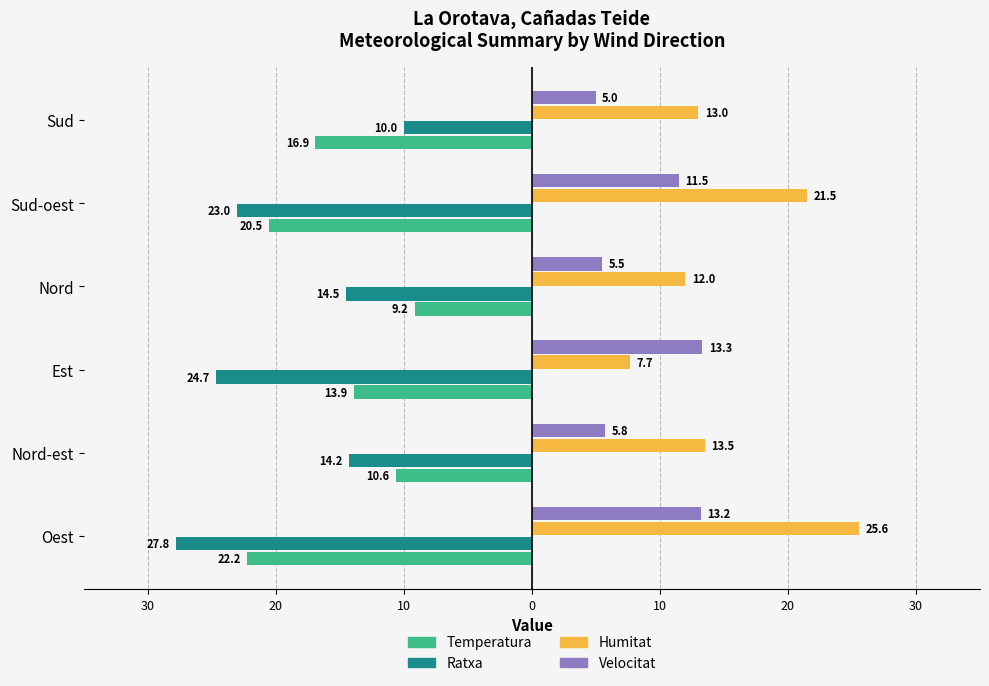

Reading right to left, list all the values displayed in this chart.

Temperatura: -16.9	-20.5	-9.2	-13.9	-10.6	-22.2
Ratxa: -10.0	-23.0	-14.5	-24.7	-14.2	-27.8
Humitat: 13.0	21.5	12.0	7.7	13.5	25.6
Velocitat: 5.0	11.5	5.5	13.3	5.8	13.2